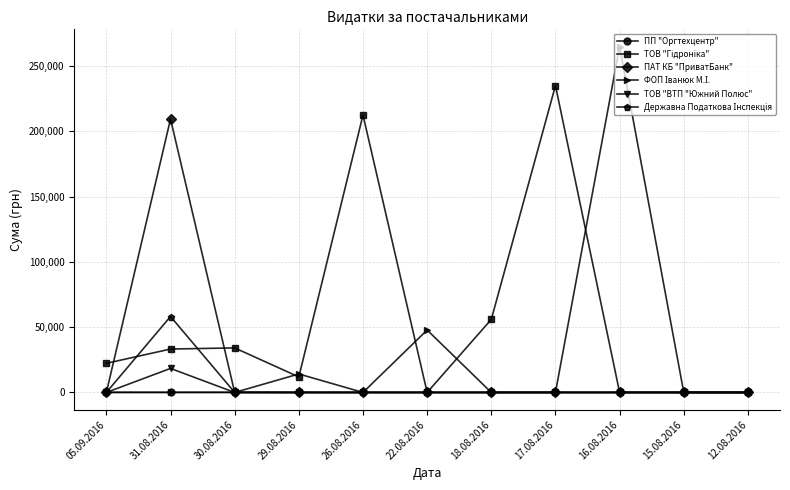

At how many categories does at least one series exceed 187370?

4